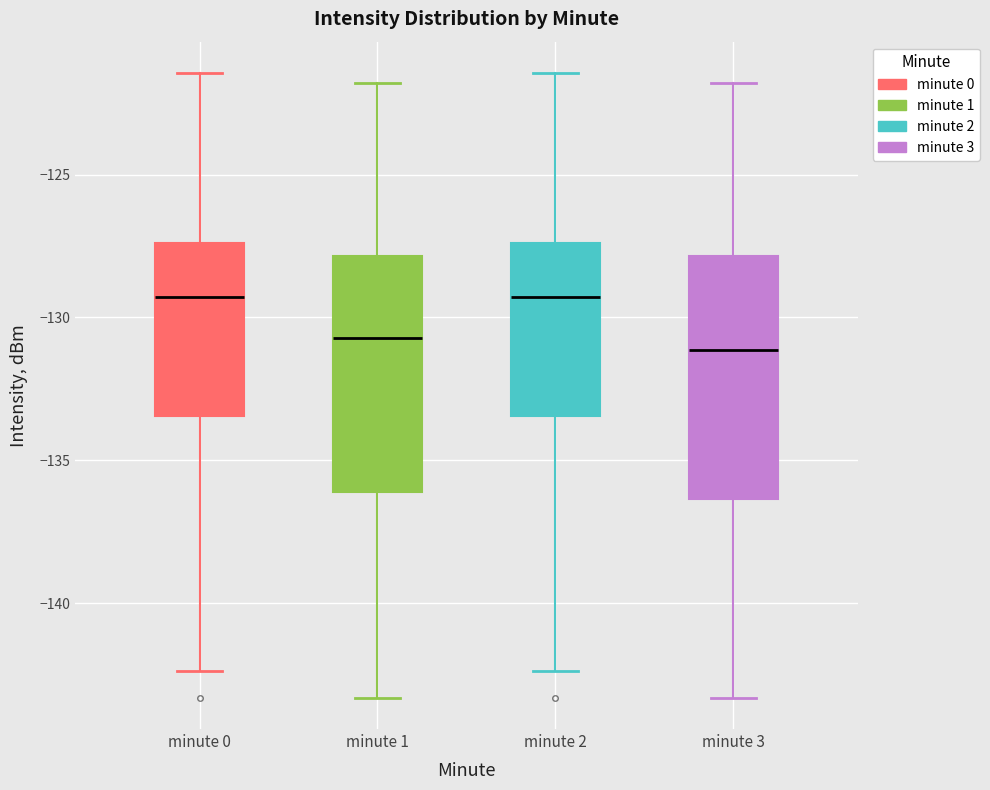

Where does the median line of the box for minute 0 sit on the y-axis? The values are not printed on the chart, so give them approximately, as read against the axis.

-129.5